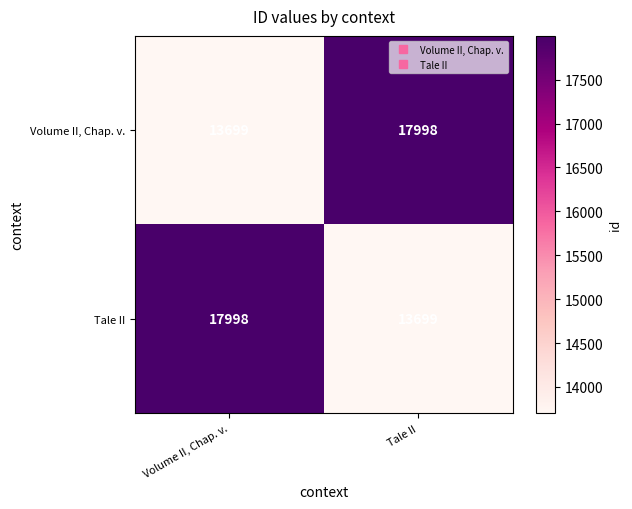

What is the smallest value displayed?

13699